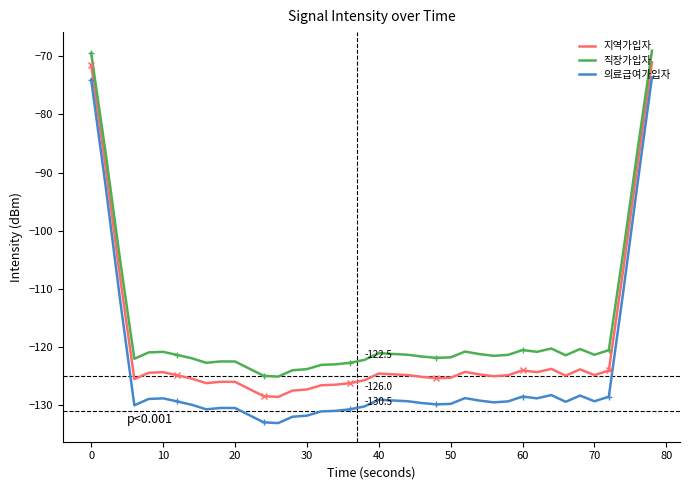

How many lines are shown in the chart?

3